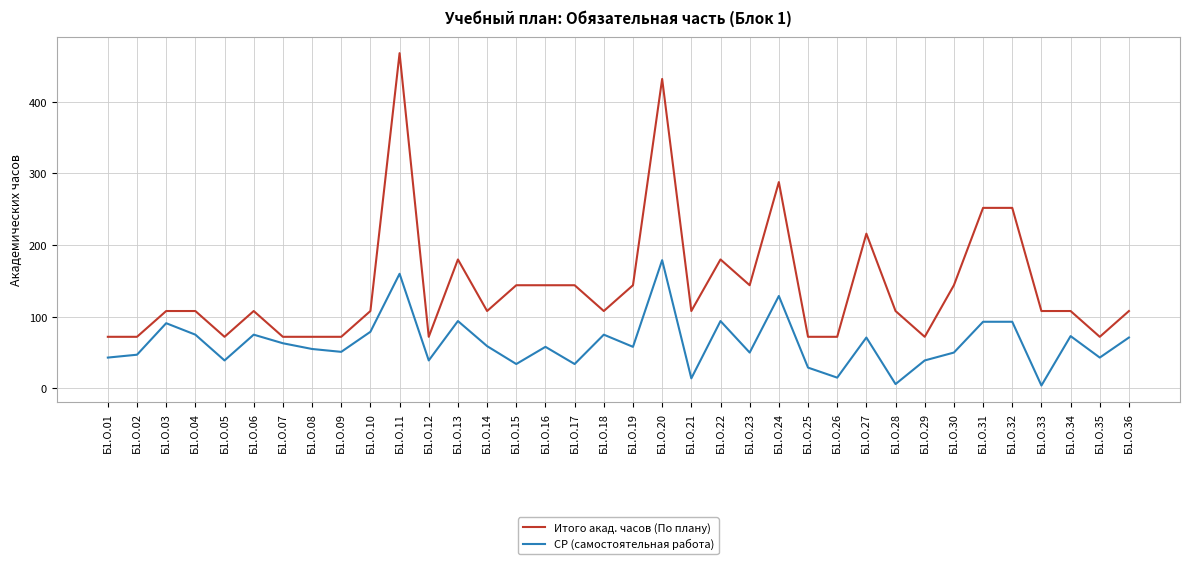

What is the difference between the maximum and minimum values in the СР (самостоятельная работа) series?

175